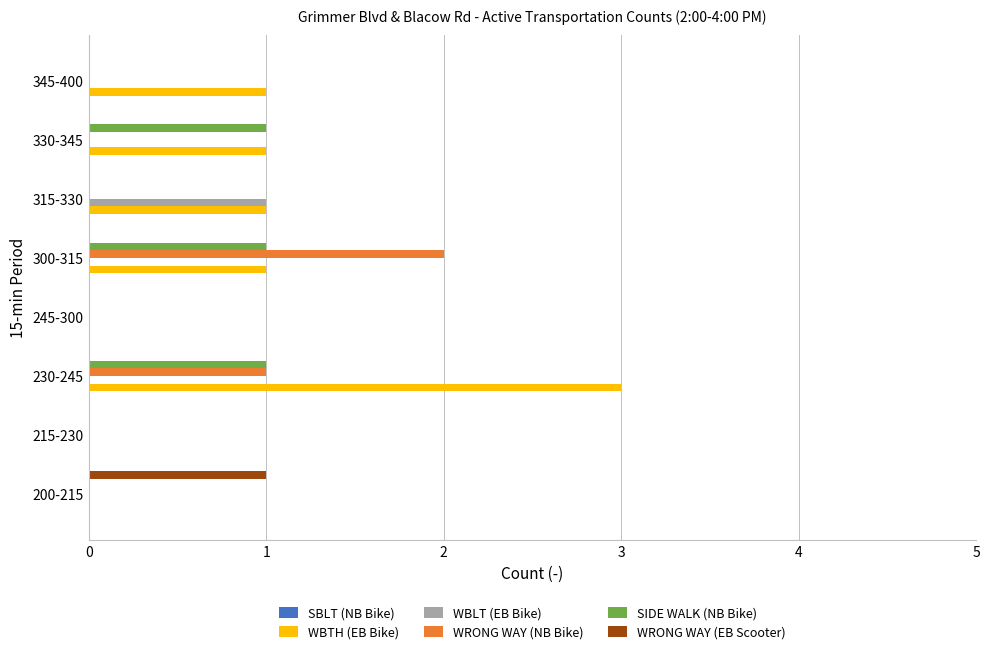

True or false: WBTH (EB Bike) has a value of 0 at 215-230.

True